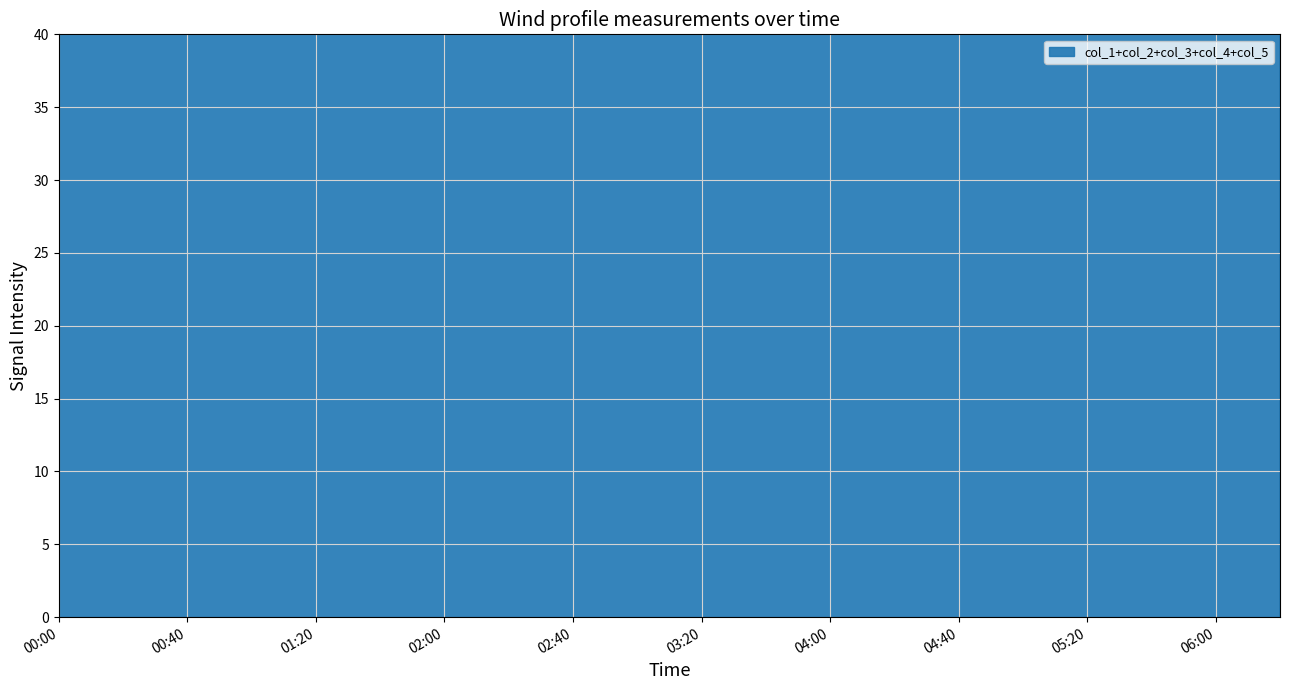

Reading left to right, list all the values displayed in this chart.

col_1: 2007/04/06 00:00=22.0	2007/04/06 00:10=22.0	2007/04/06 00:20=20.9	2007/04/06 00:30=21.3	2007/04/06 00:40=23.2	2007/04/06 00:50=22.1	2007/04/06 01:00=23.7	2007/04/06 01:10=23.2	2007/04/06 01:20=21.4	2007/04/06 01:30=22.7	2007/04/06 01:40=20.2	2007/04/06 01:50=21.5	2007/04/06 02:00=21.9	2007/04/06 02:10=20.3	2007/04/06 02:20=21.1	2007/04/06 02:30=20.4	2007/04/06 02:40=20.7	2007/04/06 02:50=21.4	2007/04/06 03:00=20.4	2007/04/06 03:10=20.9	2007/04/06 03:20=22.0	2007/04/06 03:30=20.1	2007/04/06 03:40=20.4	2007/04/06 03:50=21.1	2007/04/06 04:00=19.5	2007/04/06 04:10=19.8	2007/04/06 04:20=20.0	2007/04/06 04:30=20.5	2007/04/06 04:40=19.5	2007/04/06 04:50=20.4	2007/04/06 05:00=19.9	2007/04/06 05:10=21.2	2007/04/06 05:20=20.9	2007/04/06 05:30=20.4	2007/04/06 05:40=35.2	2007/04/06 05:50=27.6	2007/04/06 06:00=32.1	2007/04/06 06:10=20.7	2007/04/06 06:20=20.6
col_2: 2007/04/06 00:00=15.6	2007/04/06 00:10=15.4	2007/04/06 00:20=13.5	2007/04/06 00:30=15.5	2007/04/06 00:40=16.8	2007/04/06 00:50=18.7	2007/04/06 01:00=16.3	2007/04/06 01:10=16.8	2007/04/06 01:20=17.7	2007/04/06 01:30=13.3	2007/04/06 01:40=12.7	2007/04/06 01:50=15.6	2007/04/06 02:00=14.7	2007/04/06 02:10=13.5	2007/04/06 02:20=14.6	2007/04/06 02:30=13.9	2007/04/06 02:40=15.1	2007/04/06 02:50=17.1	2007/04/06 03:00=14.9	2007/04/06 03:10=13.7	2007/04/06 03:20=14.7	2007/04/06 03:30=15.1	2007/04/06 03:40=15.0	2007/04/06 03:50=14.8	2007/04/06 04:00=16.1	2007/04/06 04:10=15.4	2007/04/06 04:20=16.7	2007/04/06 04:30=13.6	2007/04/06 04:40=13.3	2007/04/06 04:50=13.9	2007/04/06 05:00=15.3	2007/04/06 05:10=17.9	2007/04/06 05:20=21.5	2007/04/06 05:30=20.2	2007/04/06 05:40=29.9	2007/04/06 05:50=29.0	2007/04/06 06:00=29.8	2007/04/06 06:10=18.7	2007/04/06 06:20=14.6
col_3: 2007/04/06 00:00=14.8	2007/04/06 00:10=16.4	2007/04/06 00:20=15.2	2007/04/06 00:30=18.9	2007/04/06 00:40=19.7	2007/04/06 00:50=20.3	2007/04/06 01:00=15.4	2007/04/06 01:10=15.4	2007/04/06 01:20=16.4	2007/04/06 01:30=12.6	2007/04/06 01:40=12.5	2007/04/06 01:50=13.4	2007/04/06 02:00=16.2	2007/04/06 02:10=11.3	2007/04/06 02:20=10.2	2007/04/06 02:30=11.1	2007/04/06 02:40=13.3	2007/04/06 02:50=14.5	2007/04/06 03:00=14.1	2007/04/06 03:10=14.6	2007/04/06 03:20=13.9	2007/04/06 03:30=14.1	2007/04/06 03:40=15.2	2007/04/06 03:50=14.2	2007/04/06 04:00=14.6	2007/04/06 04:10=15.5	2007/04/06 04:20=14.8	2007/04/06 04:30=15.9	2007/04/06 04:40=12.6	2007/04/06 04:50=13.6	2007/04/06 05:00=17.1	2007/04/06 05:10=17.0	2007/04/06 05:20=18.7	2007/04/06 05:30=28.2	2007/04/06 05:40=36.0	2007/04/06 05:50=24.1	2007/04/06 06:00=25.8	2007/04/06 06:10=17.3	2007/04/06 06:20=15.3
col_4: 2007/04/06 00:00=17.9	2007/04/06 00:10=15.2	2007/04/06 00:20=15.4	2007/04/06 00:30=18.9	2007/04/06 00:40=15.9	2007/04/06 00:50=19.4	2007/04/06 01:00=17.6	2007/04/06 01:10=16.2	2007/04/06 01:20=14.8	2007/04/06 01:30=15.8	2007/04/06 01:40=15.8	2007/04/06 01:50=14.7	2007/04/06 02:00=19.5	2007/04/06 02:10=18.0	2007/04/06 02:20=13.5	2007/04/06 02:30=15.7	2007/04/06 02:40=15.1	2007/04/06 02:50=15.7	2007/04/06 03:00=12.8	2007/04/06 03:10=12.8	2007/04/06 03:20=13.5	2007/04/06 03:30=13.0	2007/04/06 03:40=12.8	2007/04/06 03:50=16.6	2007/04/06 04:00=13.8	2007/04/06 04:10=15.3	2007/04/06 04:20=15.0	2007/04/06 04:30=5.3	2007/04/06 04:40=13.8	2007/04/06 04:50=14.7	2007/04/06 05:00=11.9	2007/04/06 05:10=19.5	2007/04/06 05:20=16.0	2007/04/06 05:30=36.6	2007/04/06 05:40=35.1	2007/04/06 05:50=31.8	2007/04/06 06:00=16.7	2007/04/06 06:10=14.0	2007/04/06 06:20=19.3
col_5: 2007/04/06 00:00=18.3	2007/04/06 00:10=22.1	2007/04/06 00:20=19.6	2007/04/06 00:30=18.5	2007/04/06 00:40=18.7	2007/04/06 00:50=15.2	2007/04/06 01:00=18.1	2007/04/06 01:10=8.0	2007/04/06 01:20=4.3	2007/04/06 01:30=11.0	2007/04/06 01:40=14.8	2007/04/06 01:50=11.6	2007/04/06 02:00=16.5	2007/04/06 02:10=20.7	2007/04/06 02:20=19.2	2007/04/06 02:30=20.2	2007/04/06 02:40=18.0	2007/04/06 02:50=16.6	2007/04/06 03:00=10.8	2007/04/06 03:10=16.3	2007/04/06 03:20=17.7	2007/04/06 03:30=15.5	2007/04/06 03:40=16.3	2007/04/06 03:50=10.5	2007/04/06 04:00=5.4	2007/04/06 04:10=9.7	2007/04/06 04:20=7.1	2007/04/06 04:30=13.8	2007/04/06 04:40=12.8	2007/04/06 04:50=10.3	2007/04/06 05:00=7.0	2007/04/06 05:10=17.5	2007/04/06 05:20=18.9	2007/04/06 05:30=37.9	2007/04/06 05:40=37.8	2007/04/06 05:50=26.3	2007/04/06 06:00=8.4	2007/04/06 06:10=15.8	2007/04/06 06:20=12.3